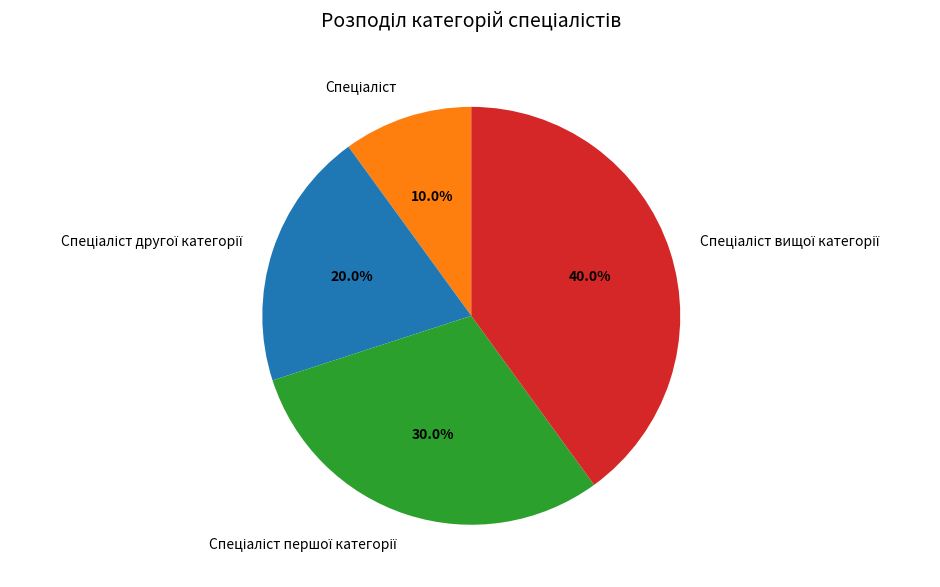

Is there a majority slice in this chart?

No